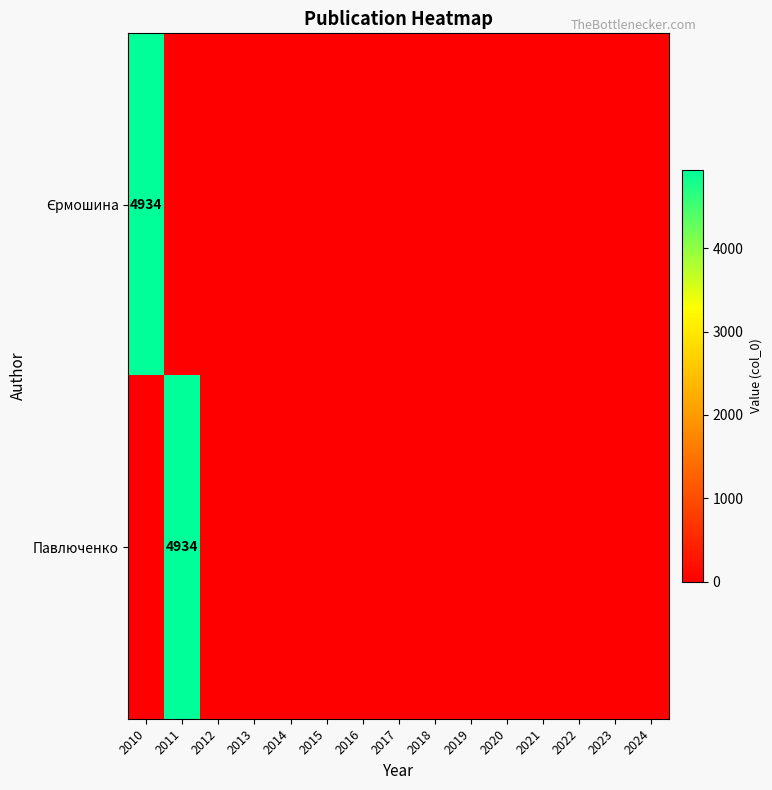

True or false: Павлюченко has a value of 4934 at 2011.

True